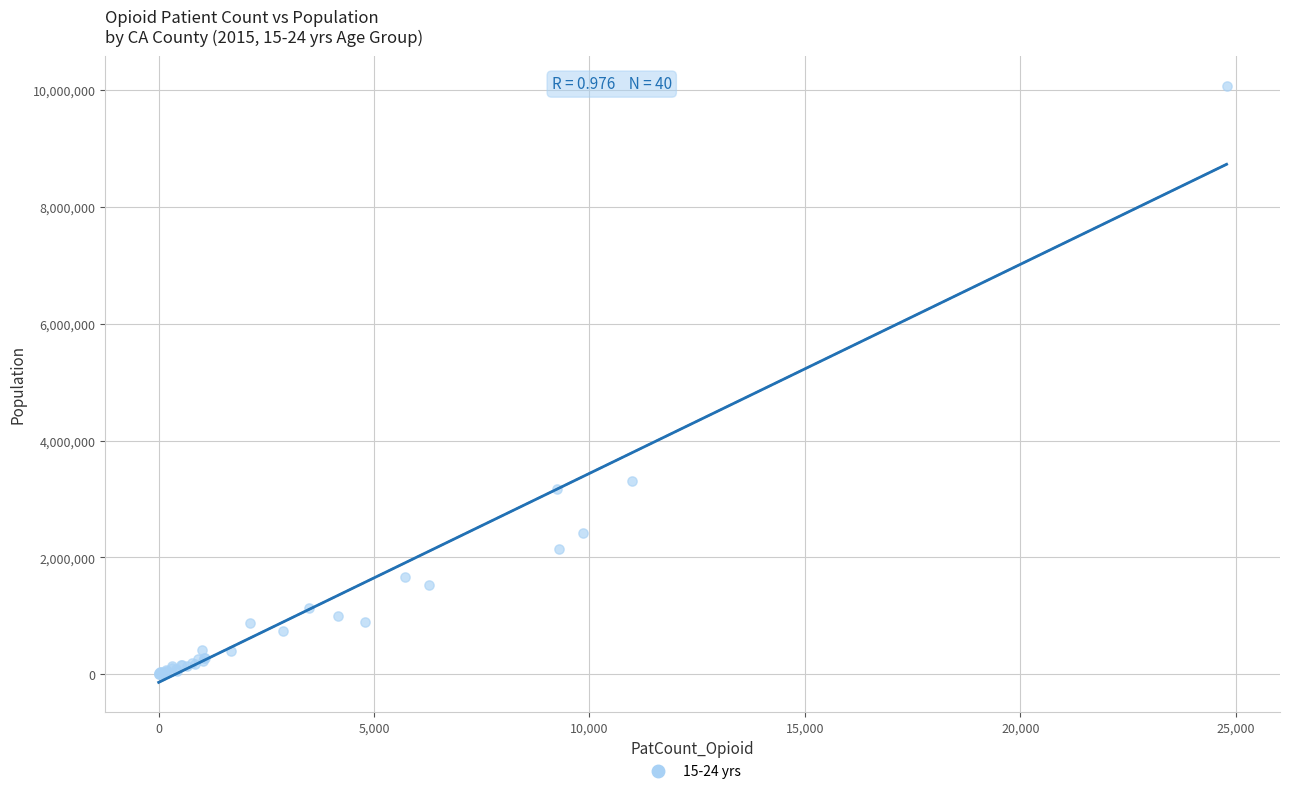

What Y value in the scatter plot is closest to 5037771?

3310766